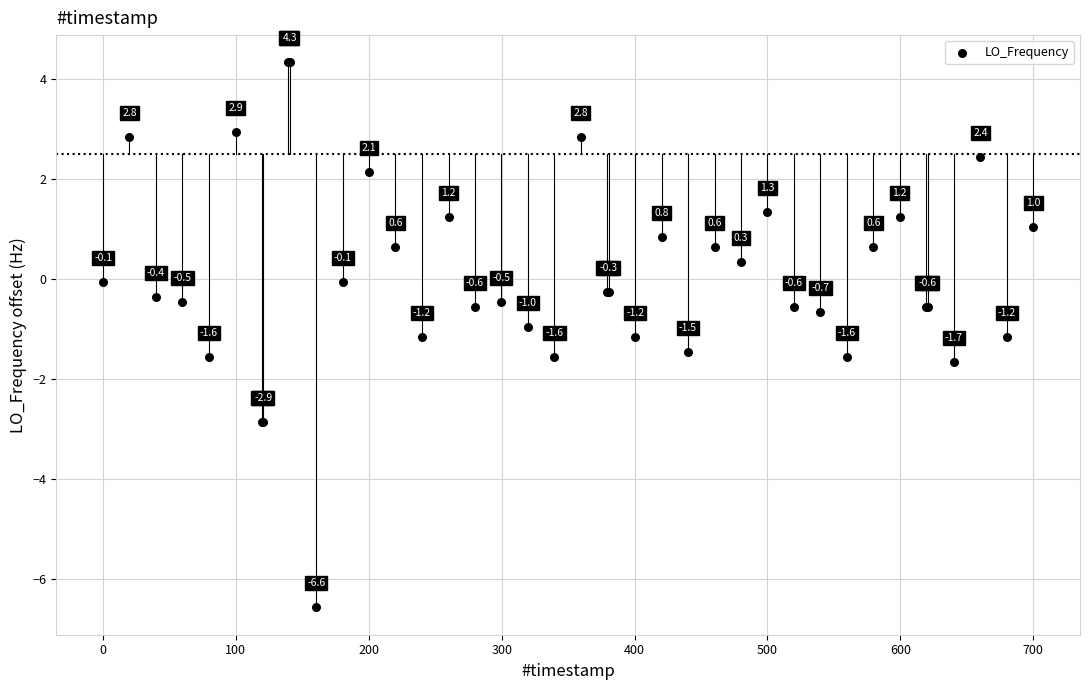

What Y value in the scatter plot is closest to -1?

-1.0